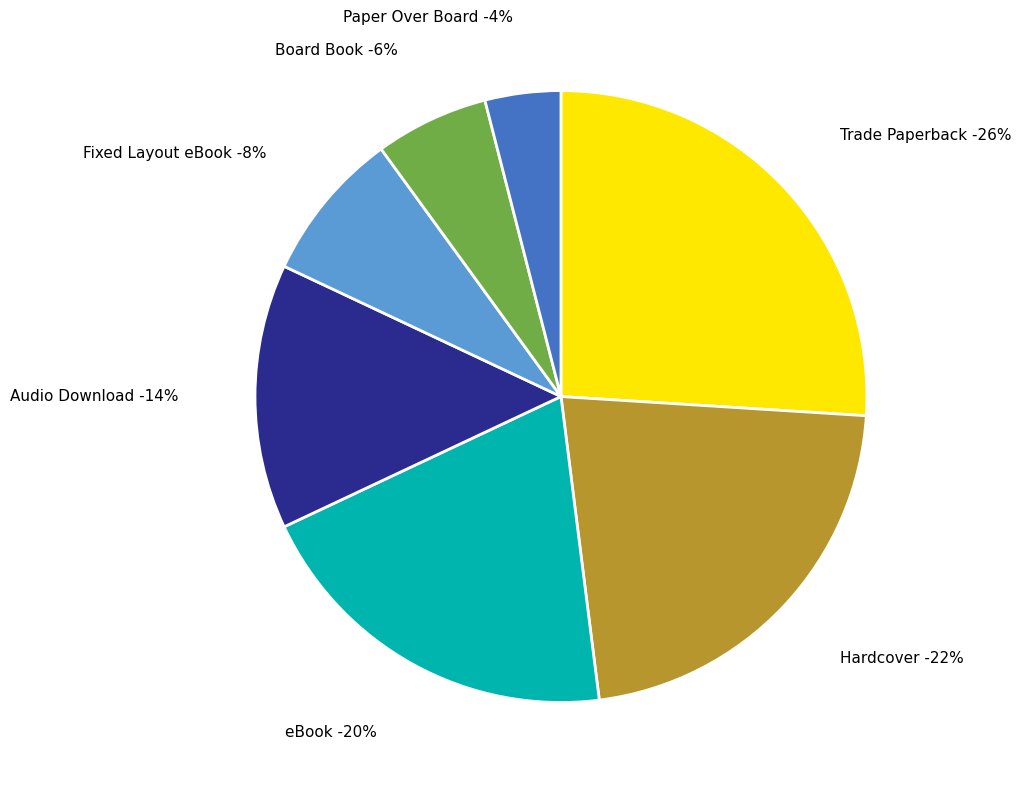

Does Fixed Layout eBook account for over 50% of the chart?

No